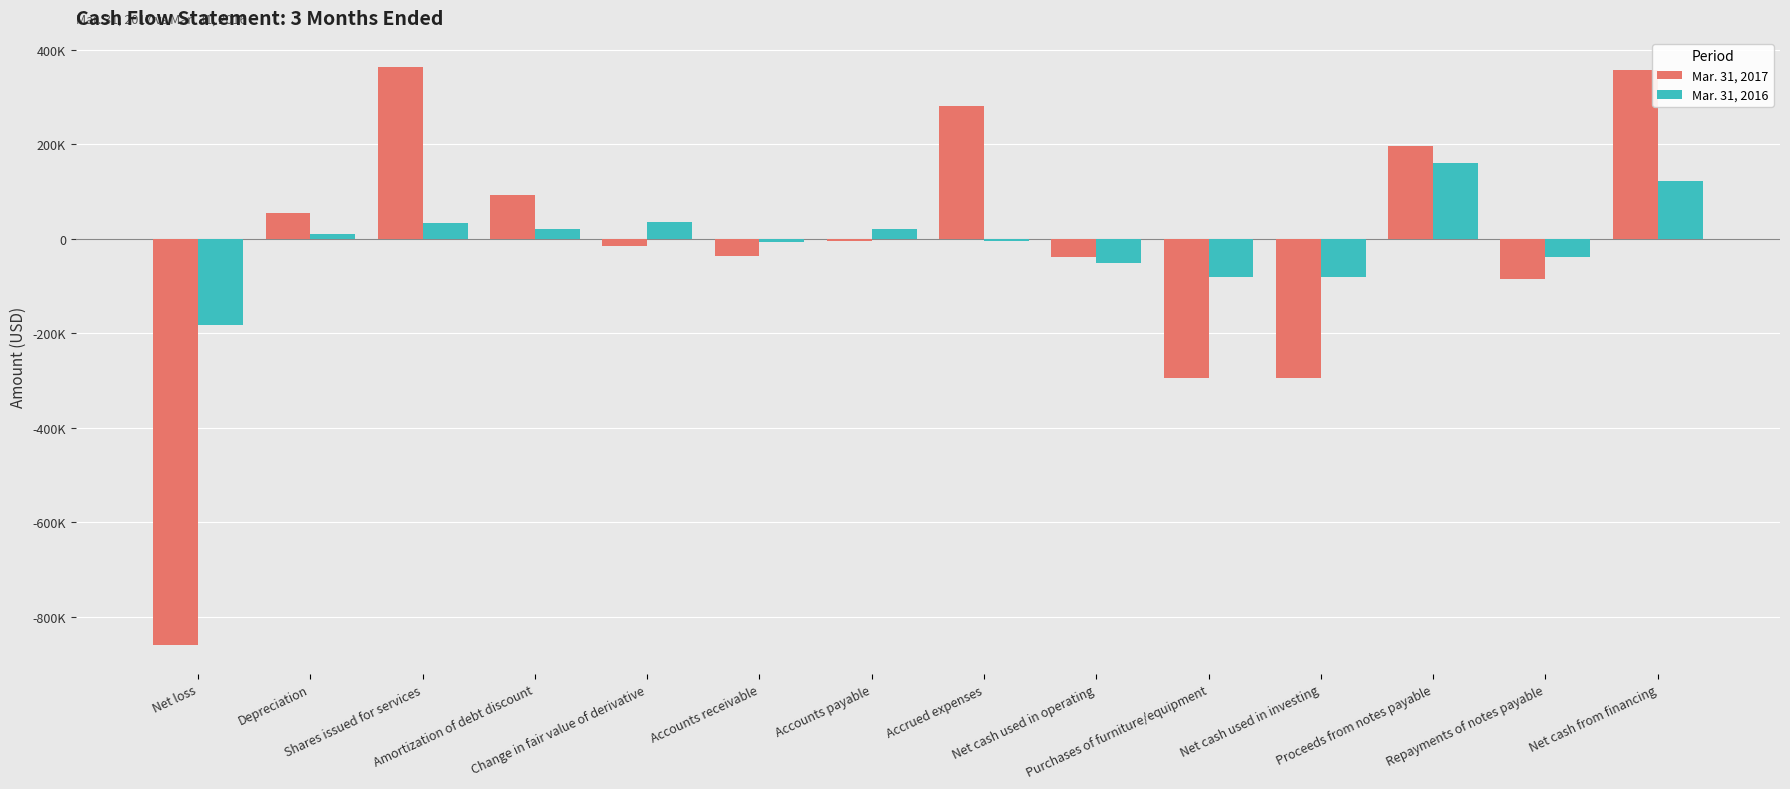

Reading left to right, what are all the values shown in this chart?

Mar. 31, 2017: -859401	55416	363914	92676	-16028	-37165	-4065	280678	-39310	-295424	-295424	195400	-85316	357458
Mar. 31, 2016: -181405	10255	34000	20083	34734	-6545	20922	-4867	-50712	-80000	-80000	160899	-37831	123068